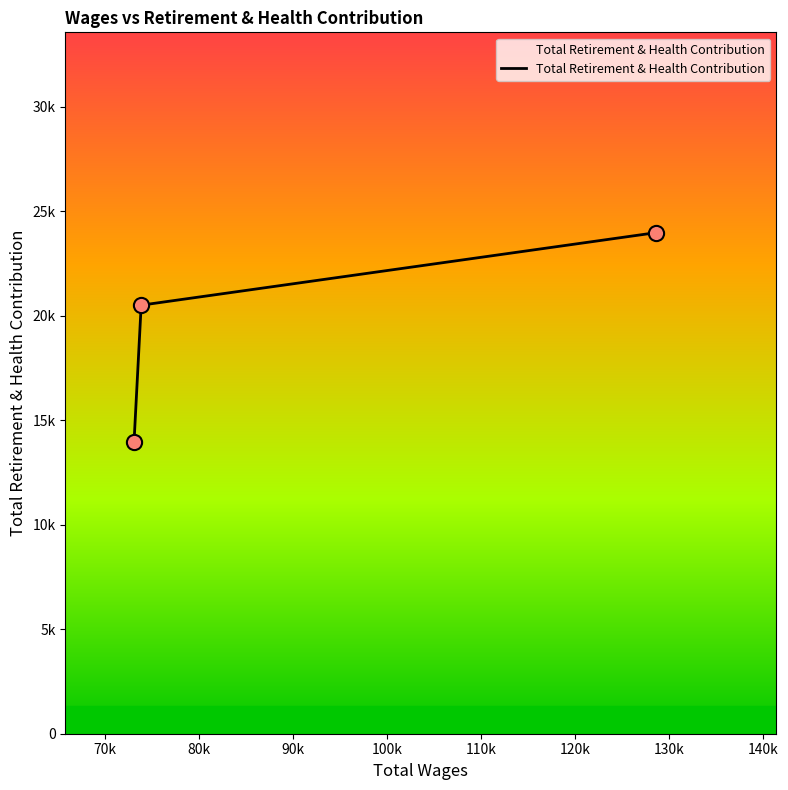

Does the chart have visible grid lines?

No